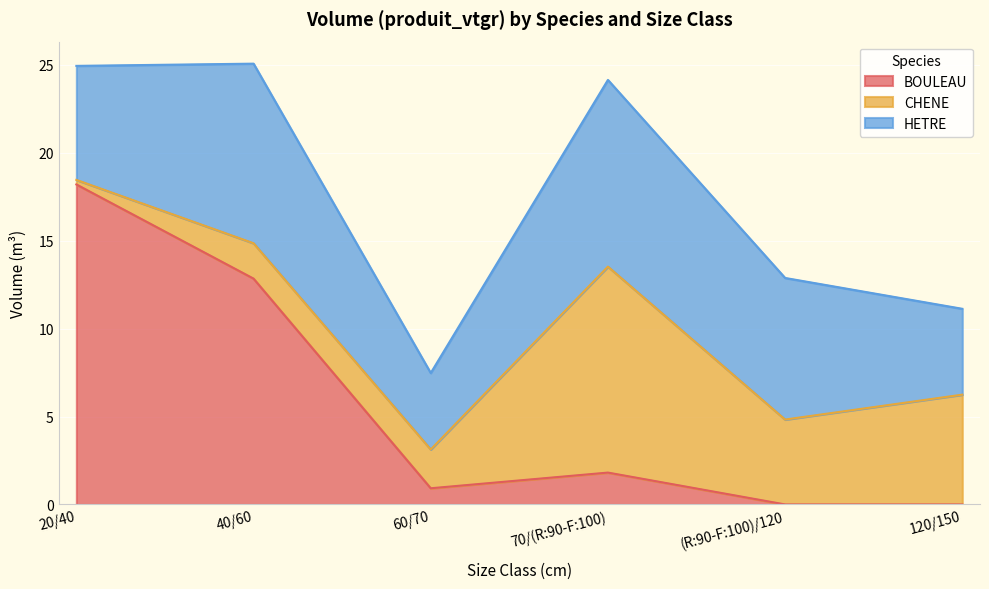

How many lines are shown in the chart?

3